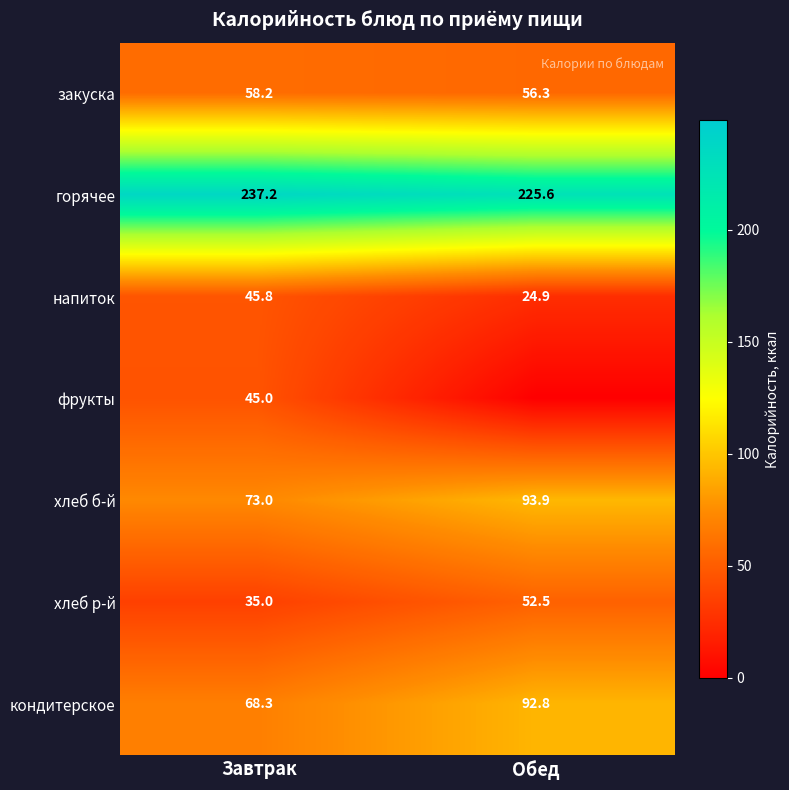

At which category does the chart reach its peak across all series?

Завтрак